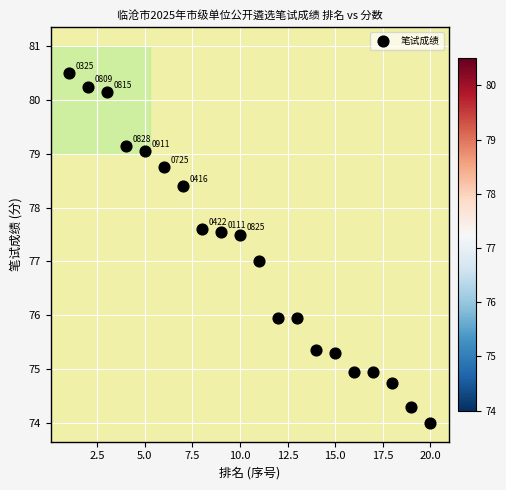

What is the range of Y values (max minus min)?

6.5